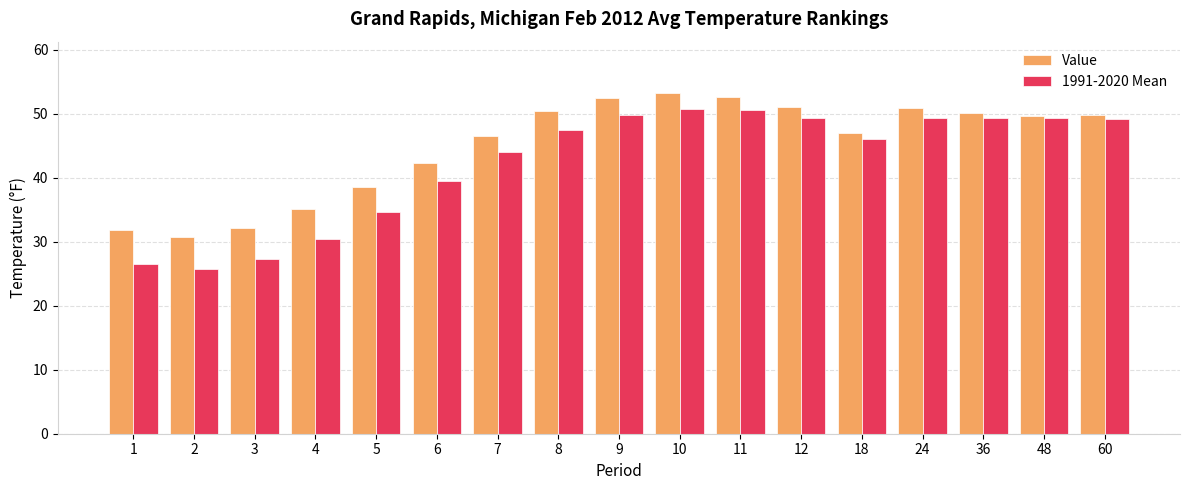

Which series has the largest total across all categories?

Value